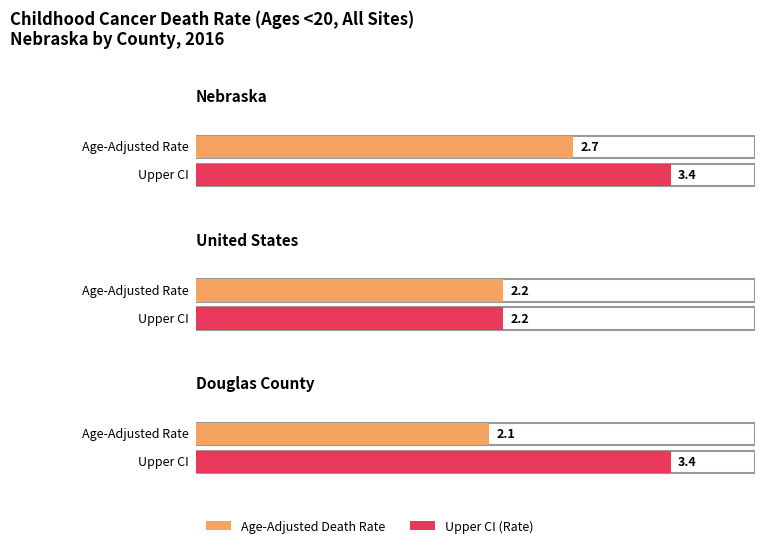

What is the approximate value of Age-Adjusted Death Rate at Nebraska?

2.7